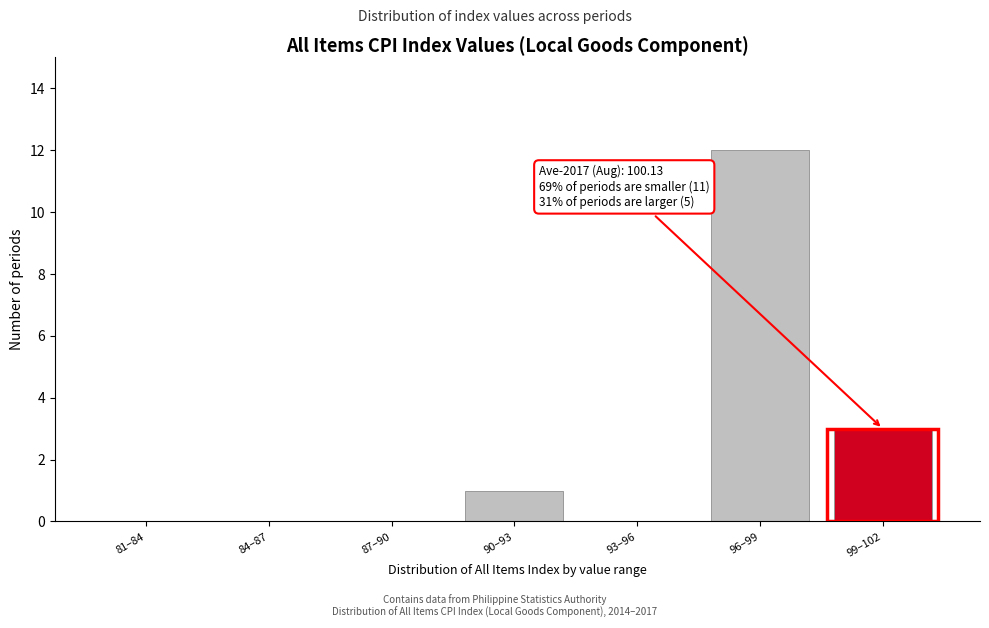

Reading left to right, list all the values displayed in this chart.

81–84=0	84–87=0	87–90=0	90–93=1	93–96=0	96–99=12	99–102=3